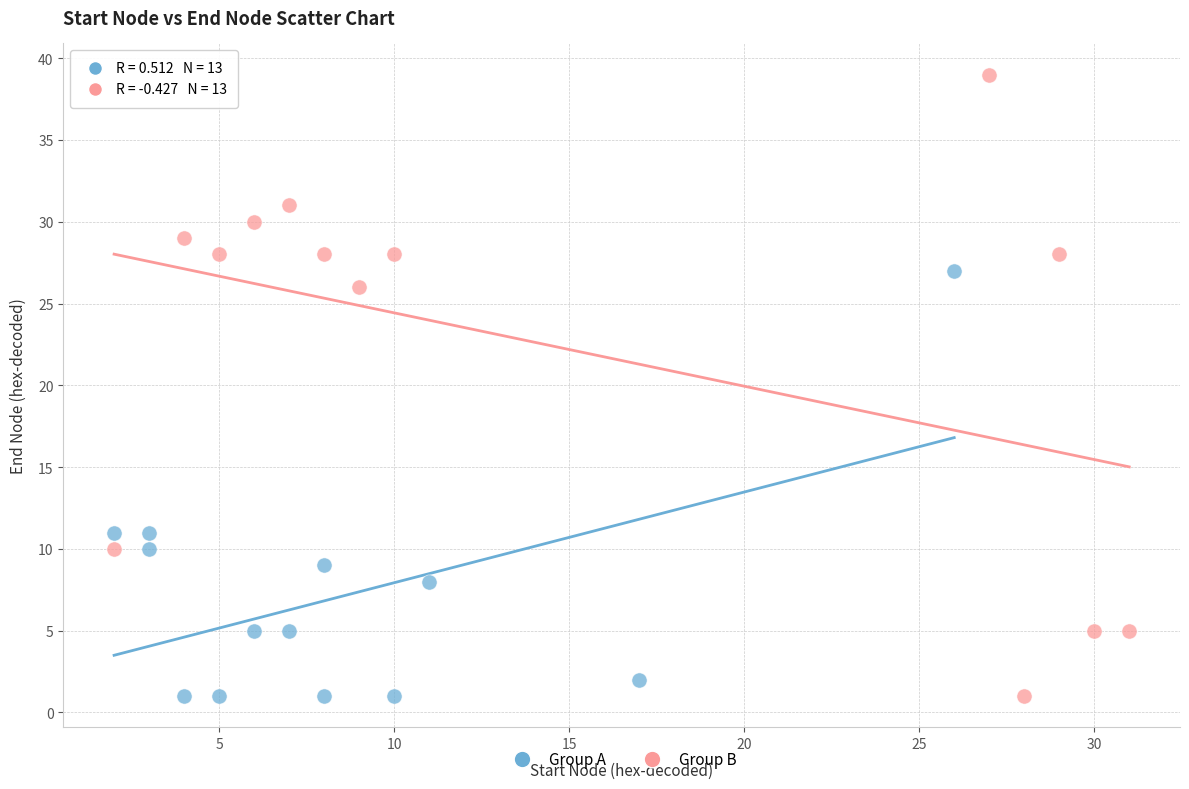

What are all the series names shown in the legend?

Group A, Group B